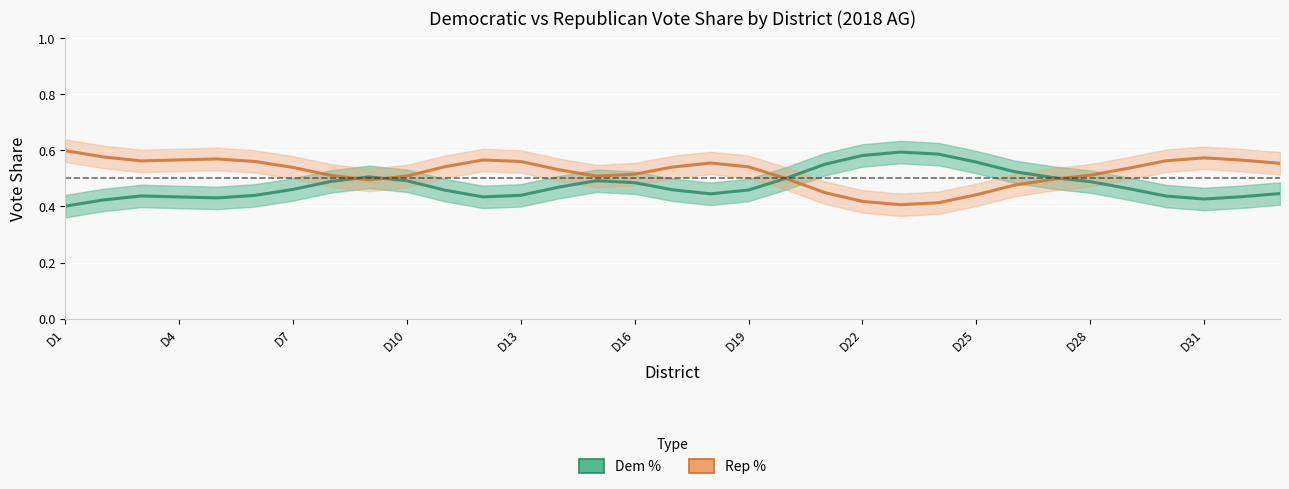

What is the difference between the highest and lowest values at D19?

0.1